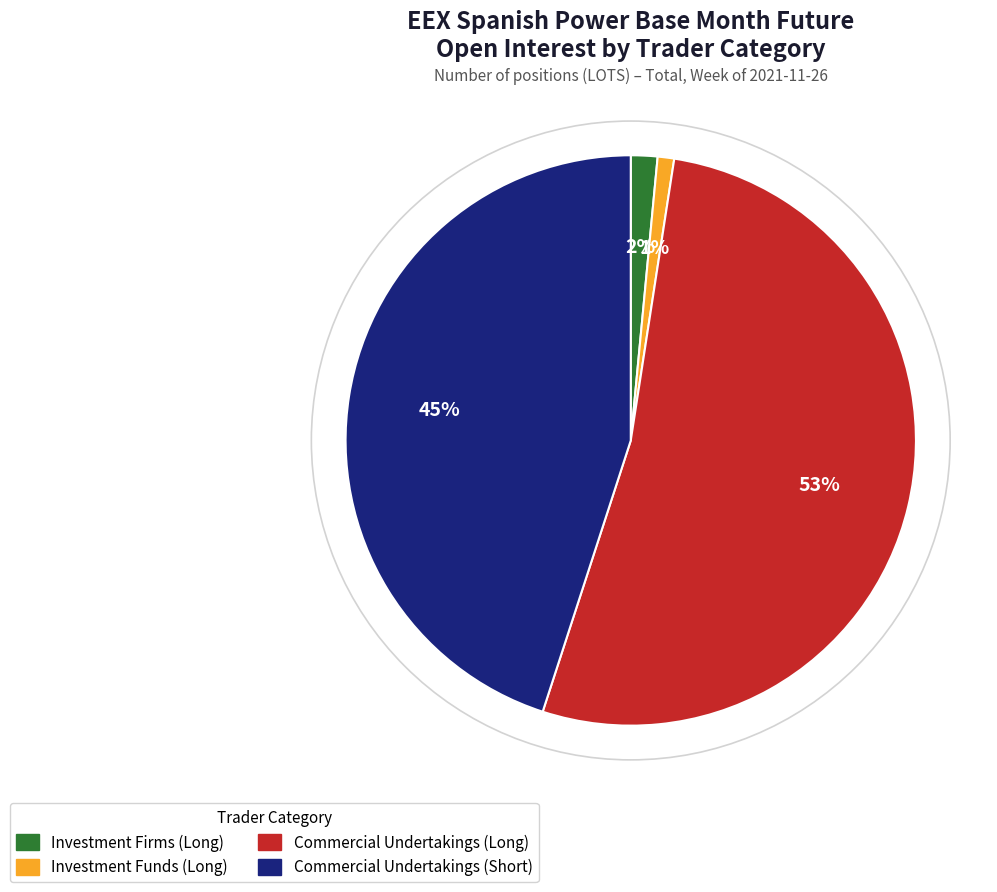

Is there any slice that represents more than half of the pie?

Yes